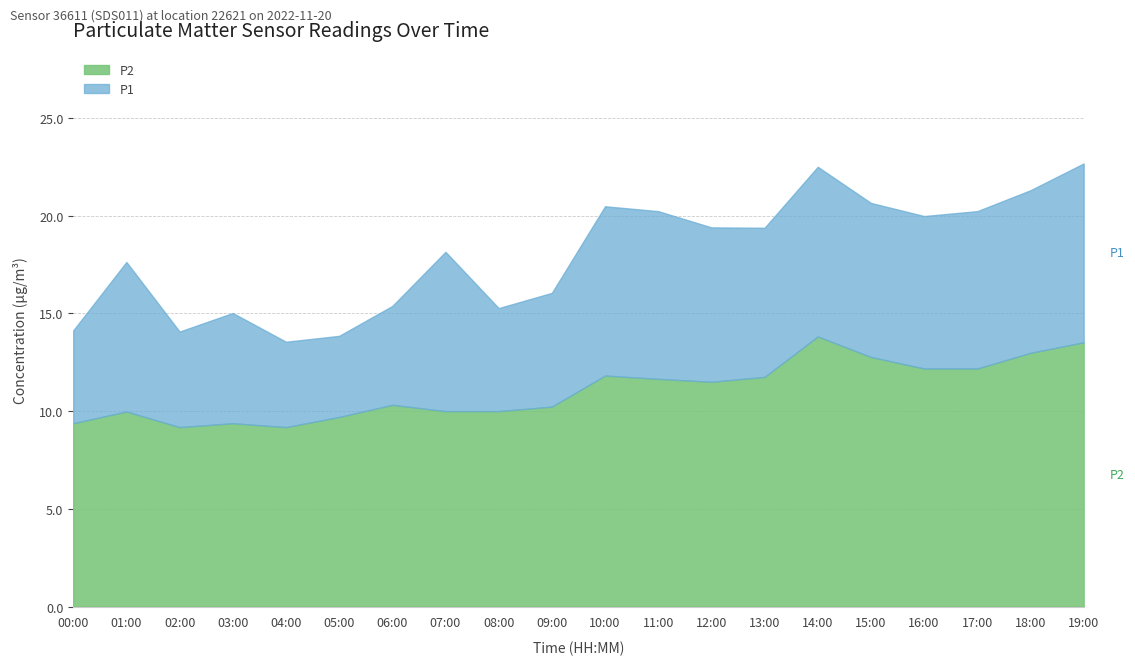

List the labels in order of P2 value, smallest first.

02:00, 04:00, 00:00, 03:00, 05:00, 01:00, 07:00, 08:00, 09:00, 06:00, 12:00, 11:00, 13:00, 10:00, 16:00, 17:00, 15:00, 18:00, 19:00, 14:00